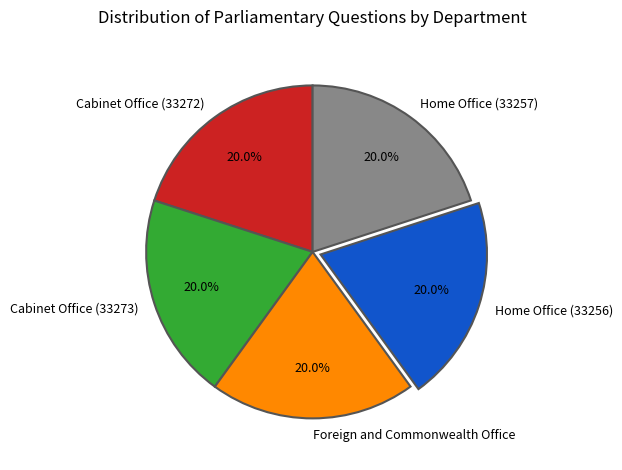

Is it true that Cabinet Office (33273) is 20% of the pie?

True